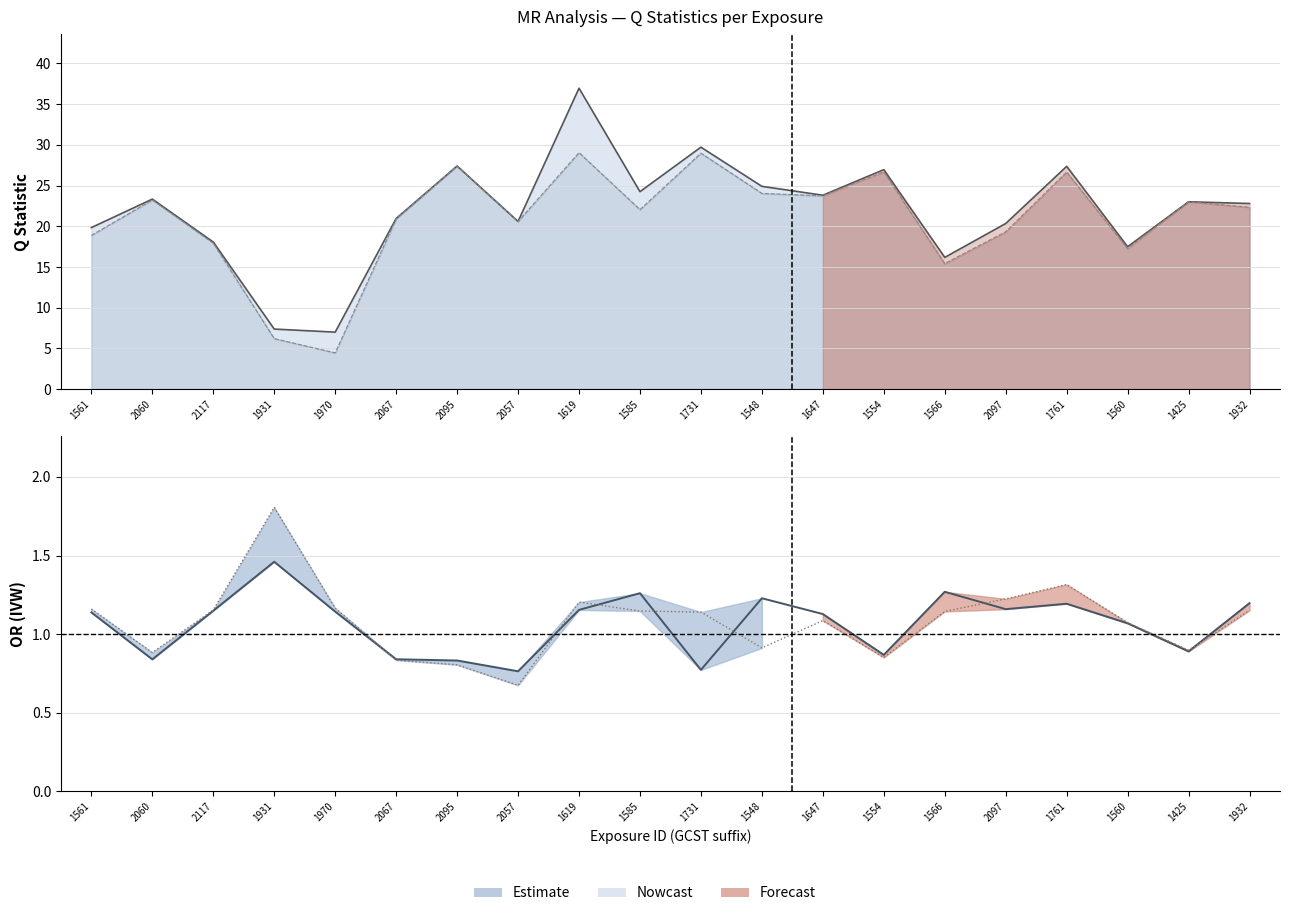

What is the value of the 19th point from the left?

0.9